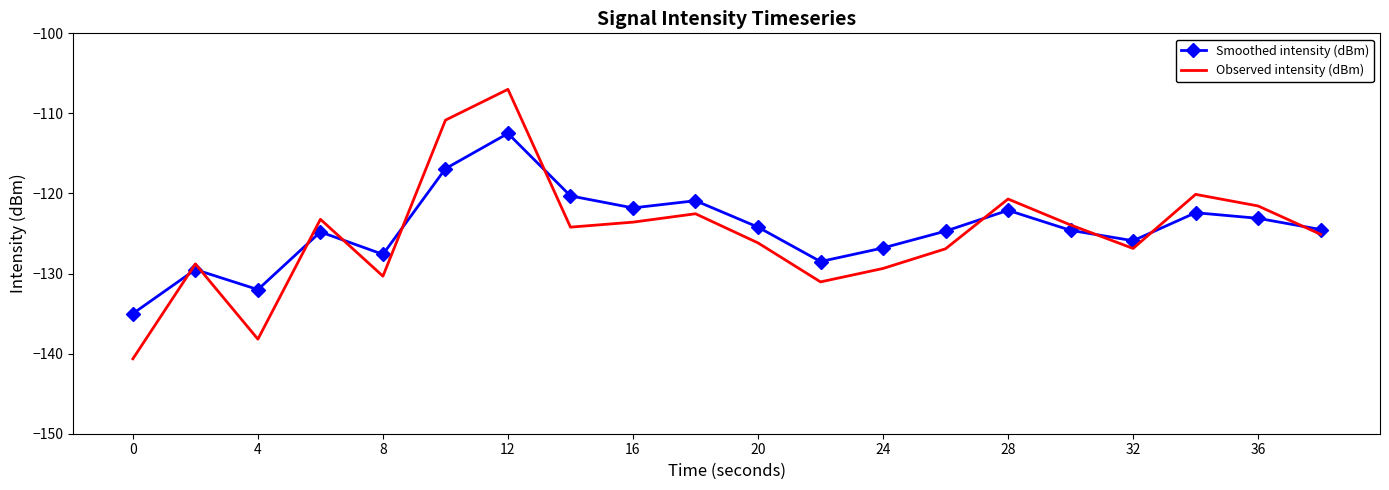

List the series in order of their peak value, lowest first.

Smoothed intensity (dBm), Observed intensity (dBm)